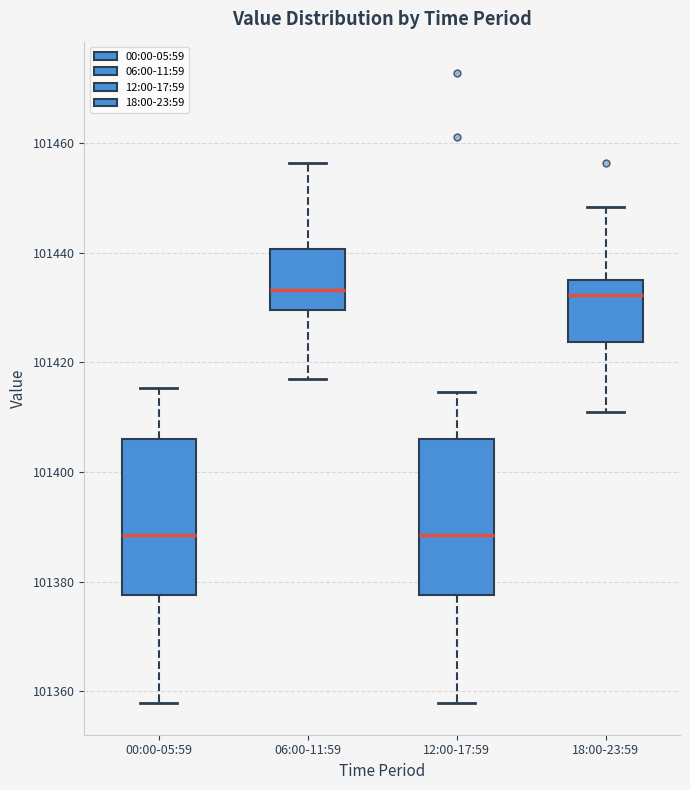

Reading left to right, transcribe this box plot: for each box, give where its median line is, the range the box spans, and where its two whiskers end, as read against the y-axis. The values are not printed on the chart, so give them approximately, as read against the axis.

00:00-05:59: median 101388, box 101378 to 101406, whiskers 101358 to 101416
06:00-11:59: median 101434, box 101430 to 101440, whiskers 101418 to 101456
12:00-17:59: median 101388, box 101378 to 101406, whiskers 101358 to 101414
18:00-23:59: median 101432, box 101424 to 101436, whiskers 101410 to 101448